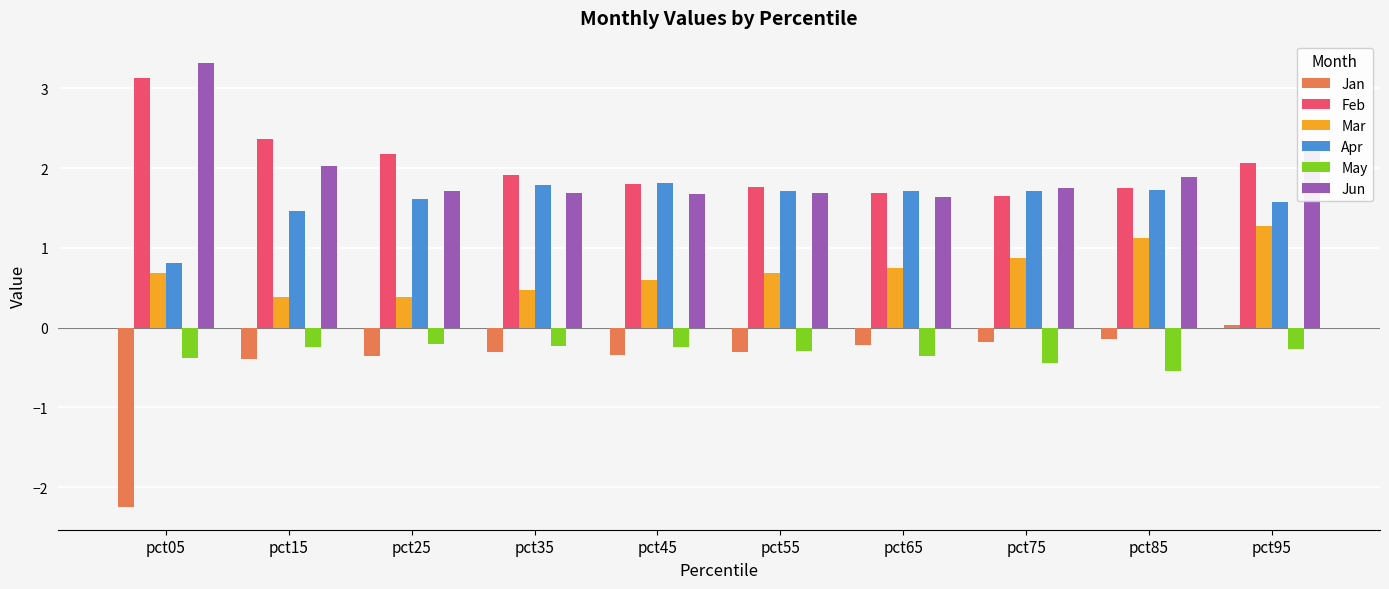

What is the average value of the Apr series?

1.6